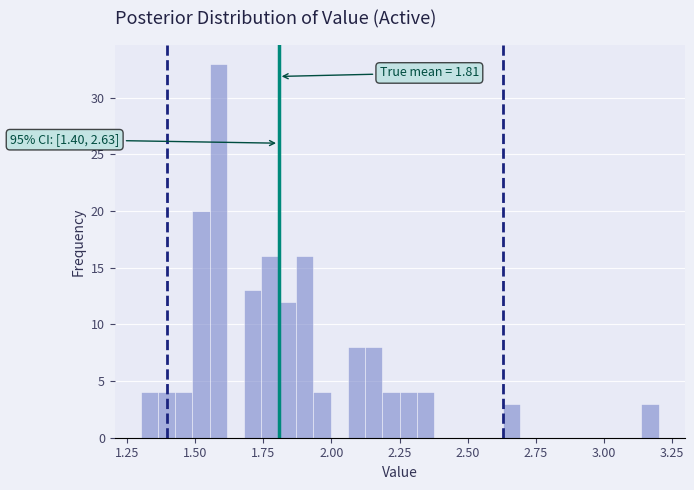

Read against the x-axis, roughly where is the centre of the tallest bar?

1.60